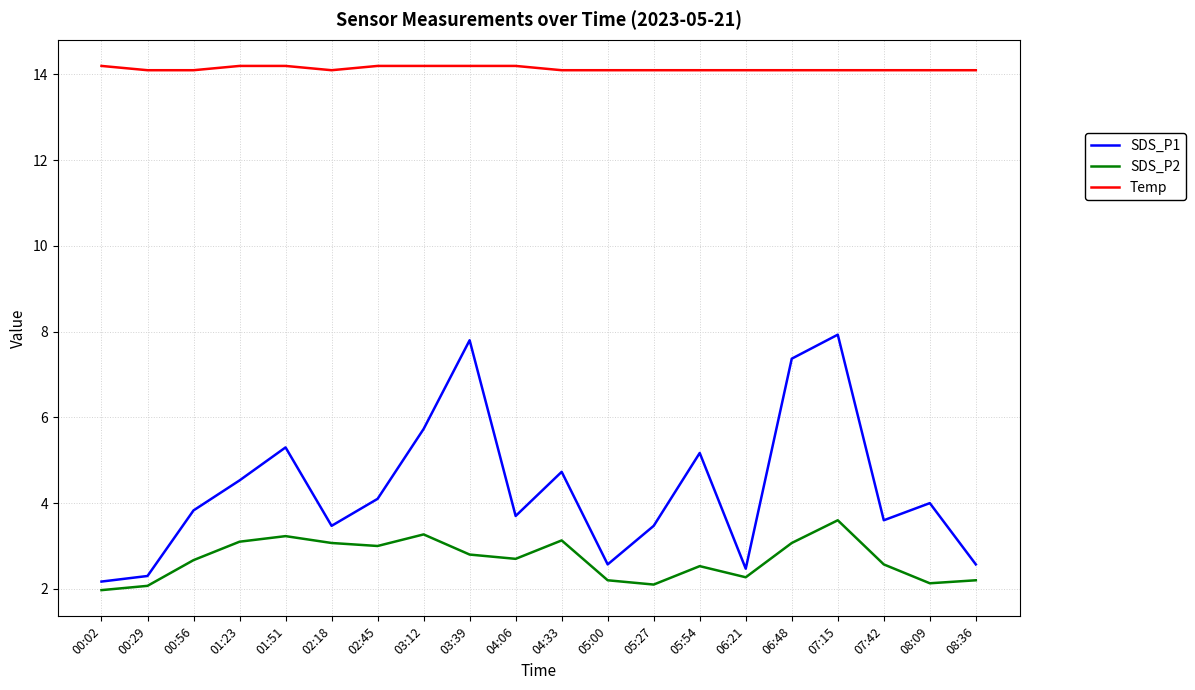

True or false: SDS_P1 and Temp intersect in this chart.

False